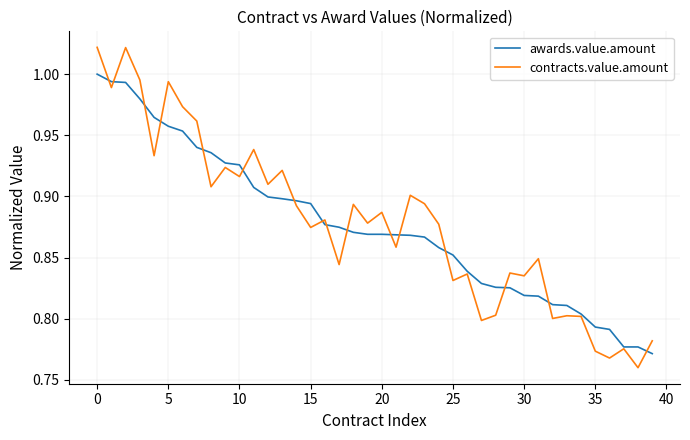

Rank the series by their maximum value, from lowest to highest.

awards.value.amount, contracts.value.amount